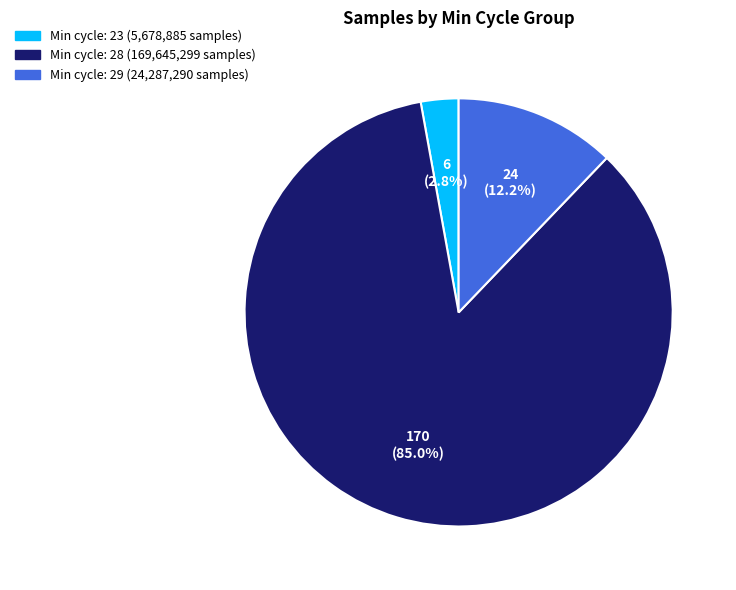

Does any single category account for the majority?

Yes